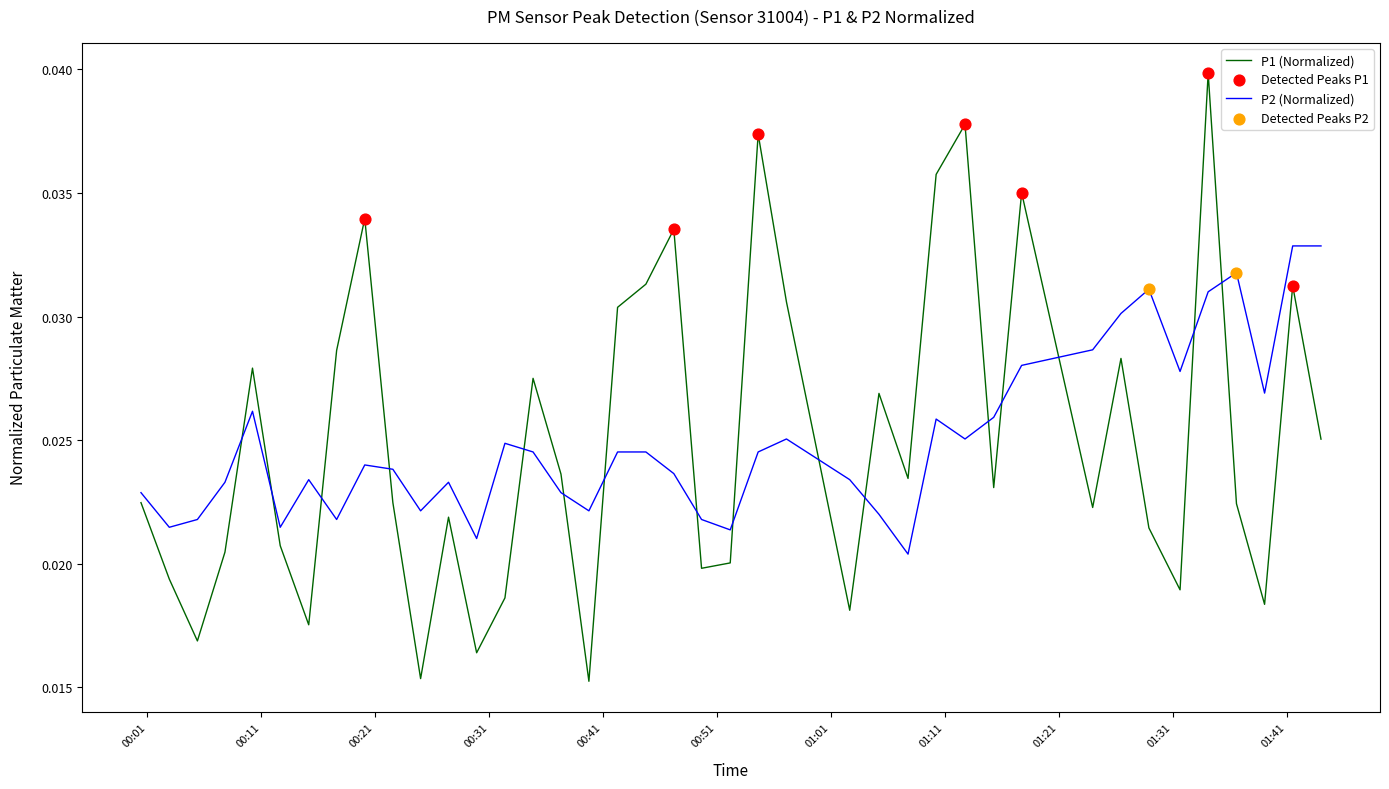

Which series has the largest range (max minus min)?

P1 (Normalized)